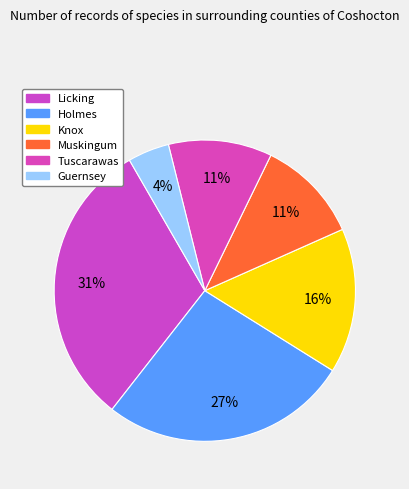

How many slices are in this pie chart?

6